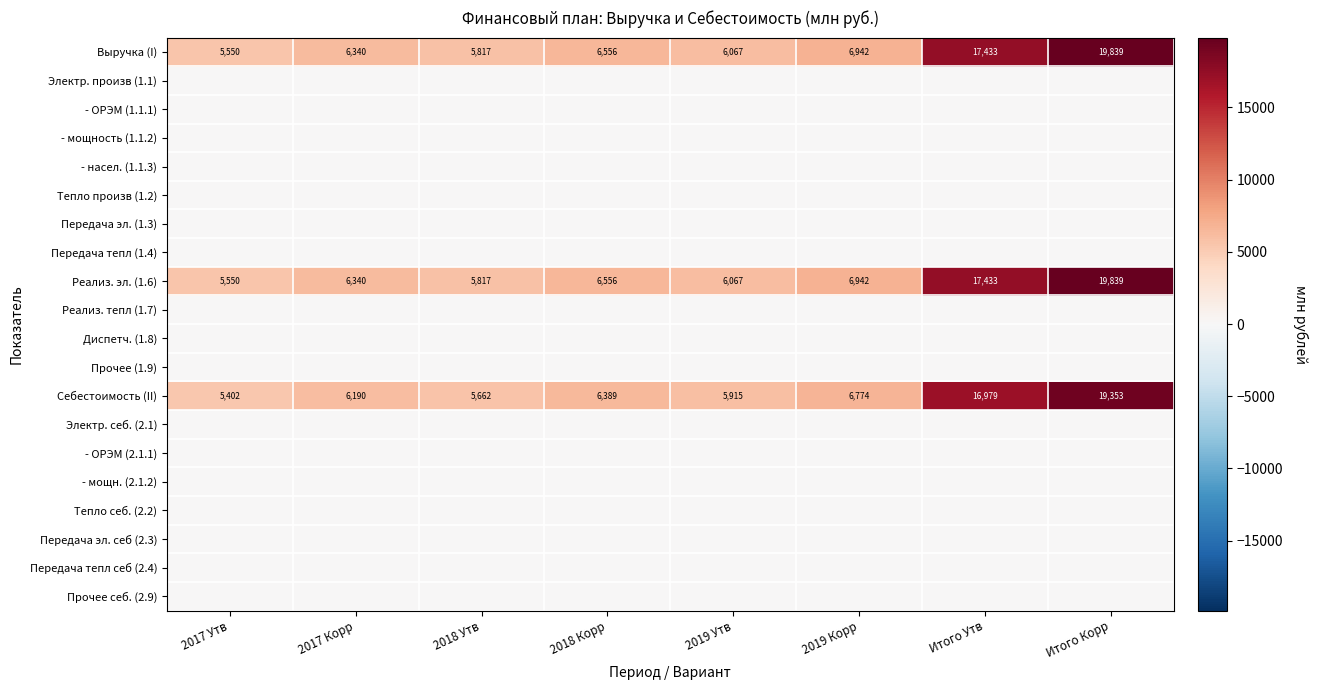

Is it true that Выручка (I) equals 6067 at 2019 Утв?

True